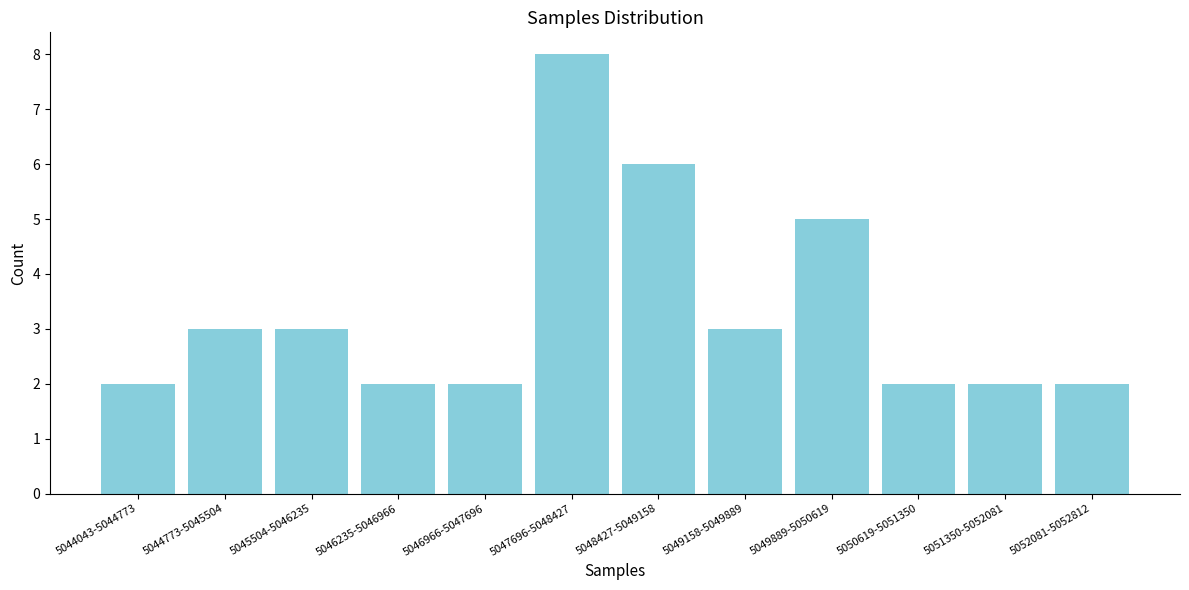

Reading right to left, transcribe all the data shown in this chart.

2	2	2	5	3	6	8	2	2	3	3	2